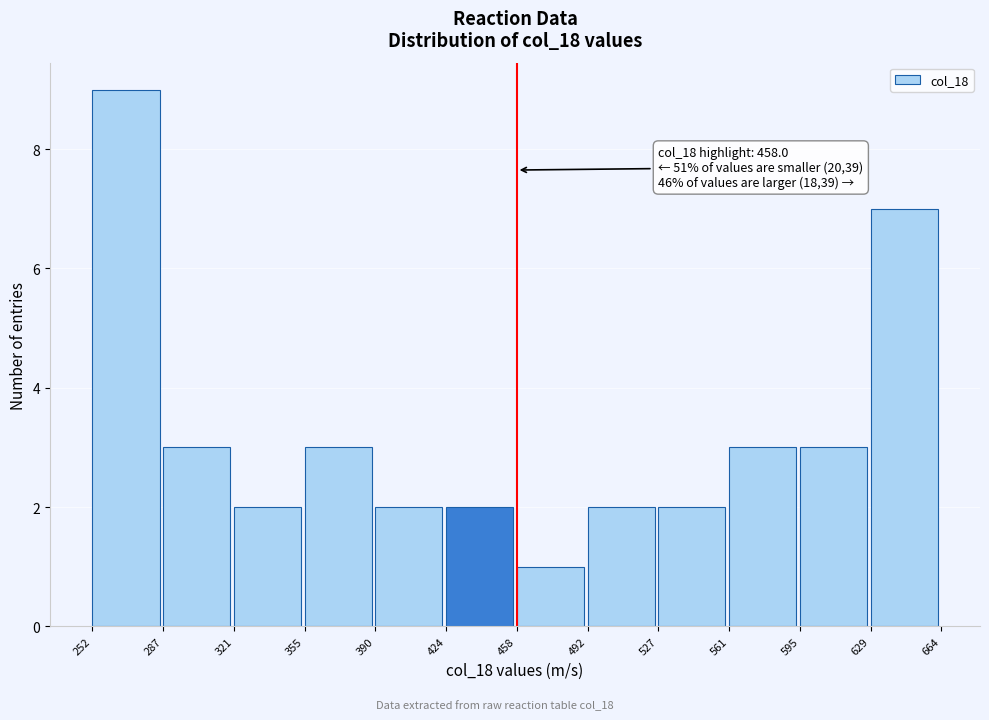

Over which range of the x-axis is the bar tallest?

252 to 287